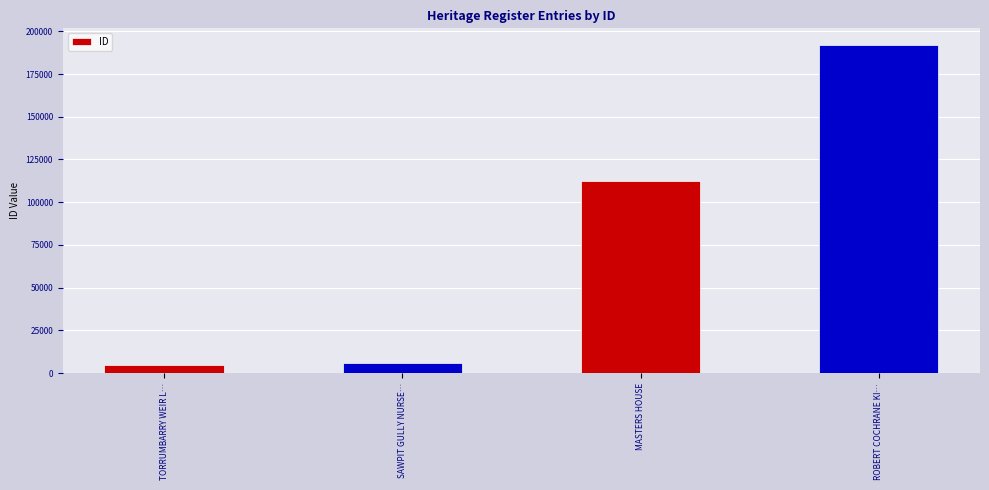

What is the difference between the values at ROBERT COCHRANE KI… and SAWPIT GULLY NURSE…?

186069